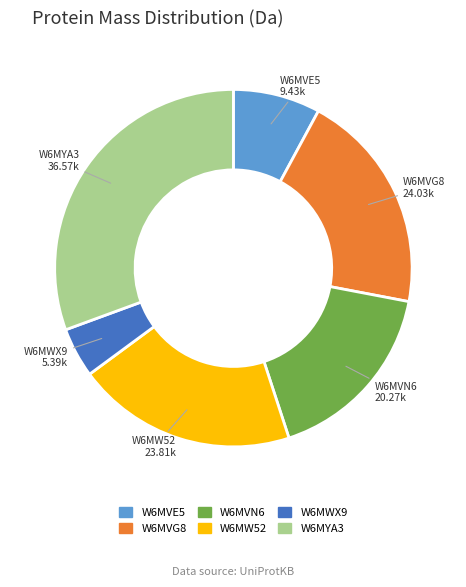

Which category has the smallest portion of the pie?

W6MWX9